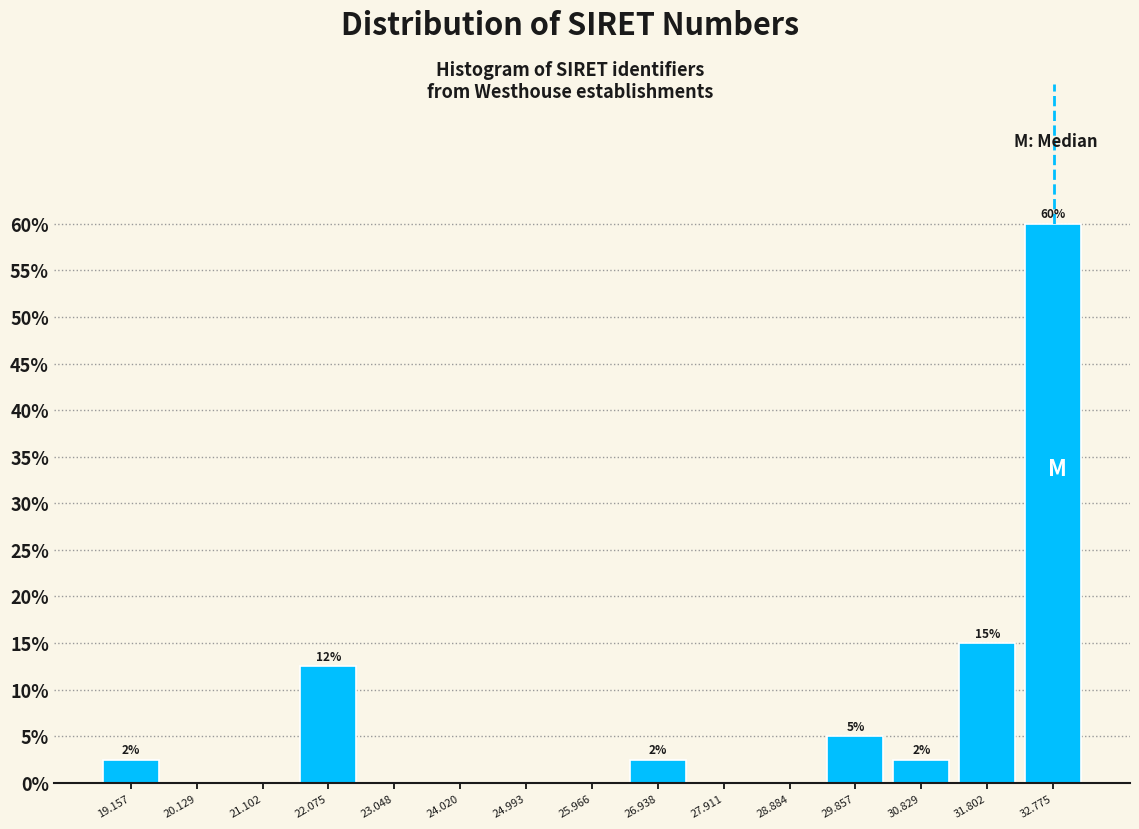

Over which range of the x-axis is the bar tallest?

32.3 to 33.3